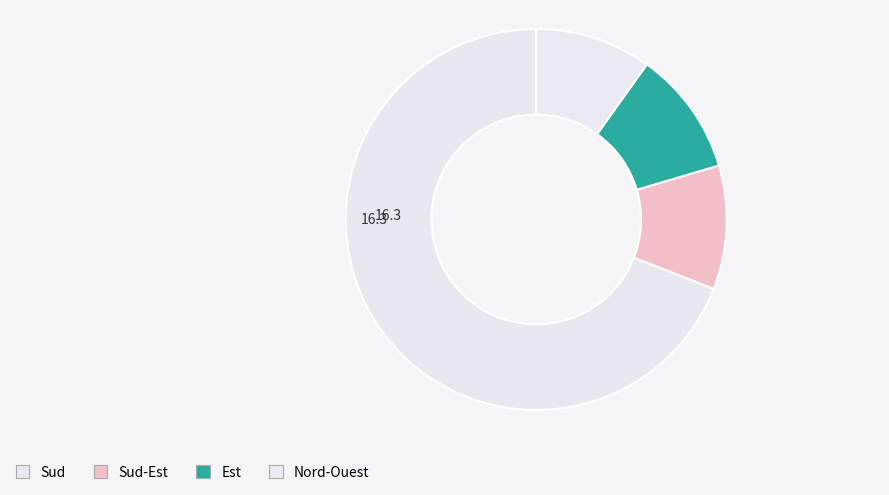

Is there any slice that represents more than half of the pie?

Yes